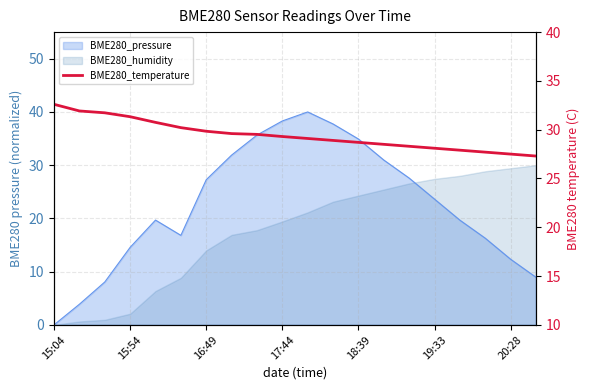

What is the maximum value shown in the chart?

32.6